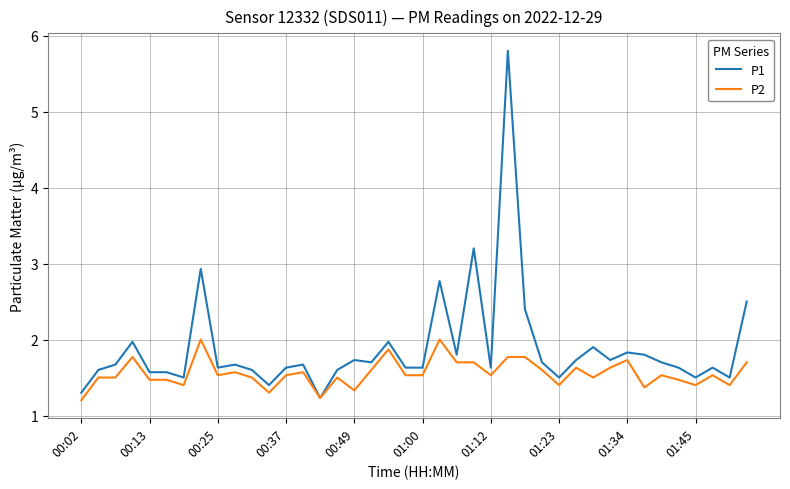

Which series has the largest total across all categories?

P1